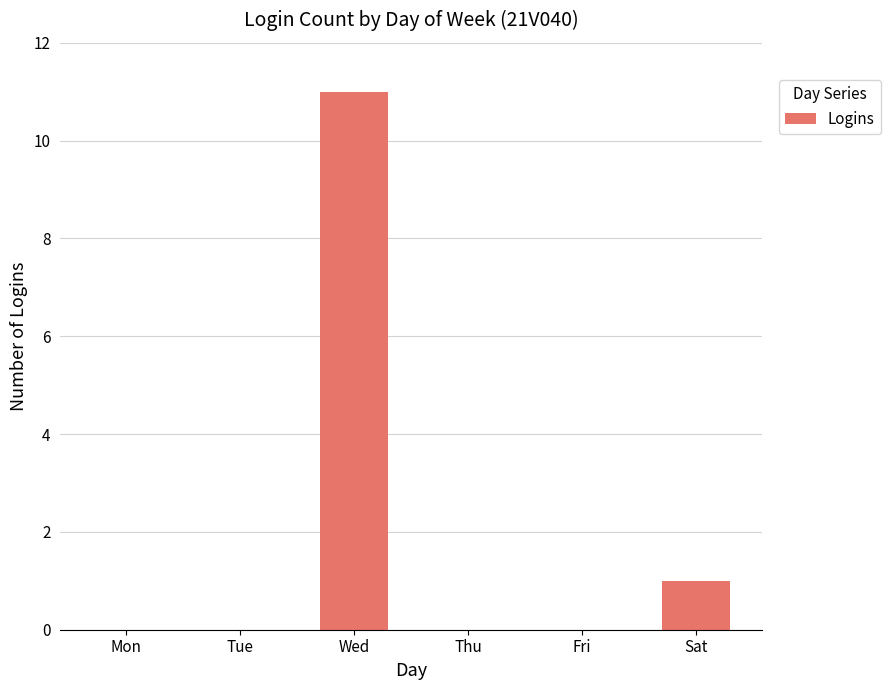

What is the maximum value shown in the chart?

11